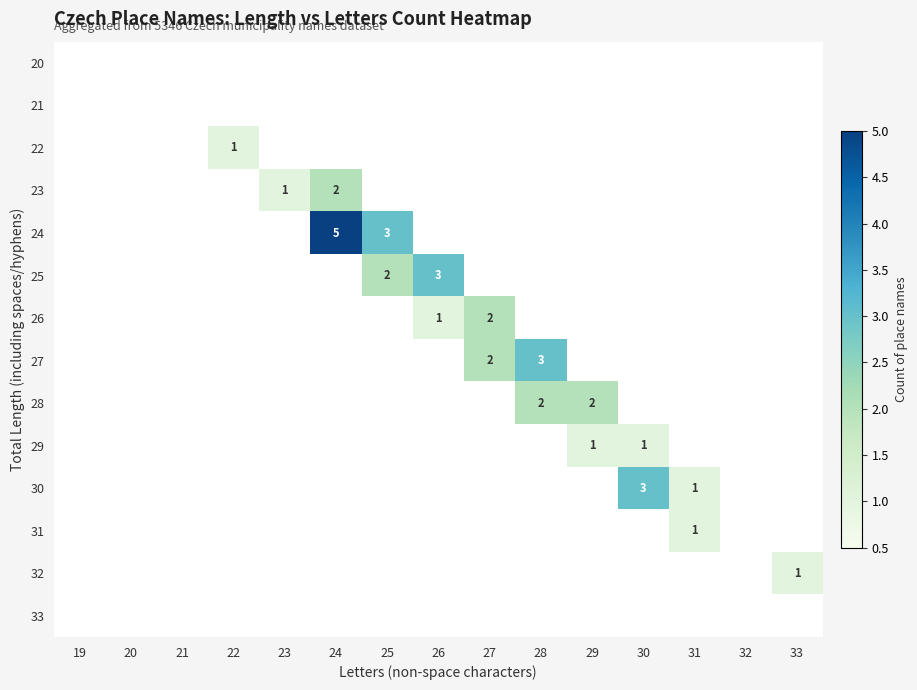

The value of 23 at 24 is 0. True or false?

False